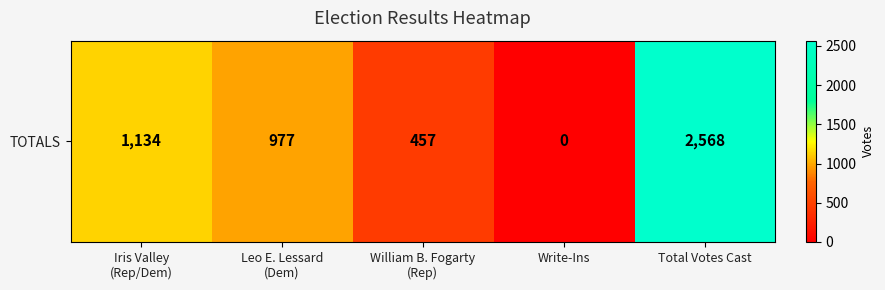

Between William B. Fogarty
(Rep) and Write-Ins, which is larger?

William B. Fogarty
(Rep)